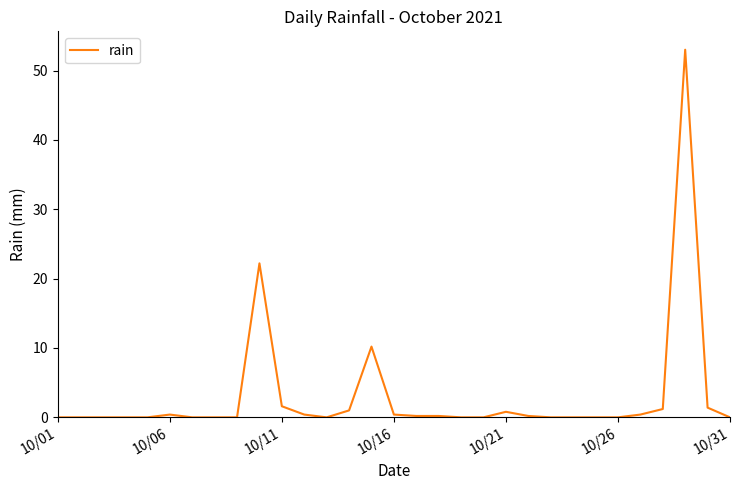

What is the difference between the maximum and minimum values?

53.0